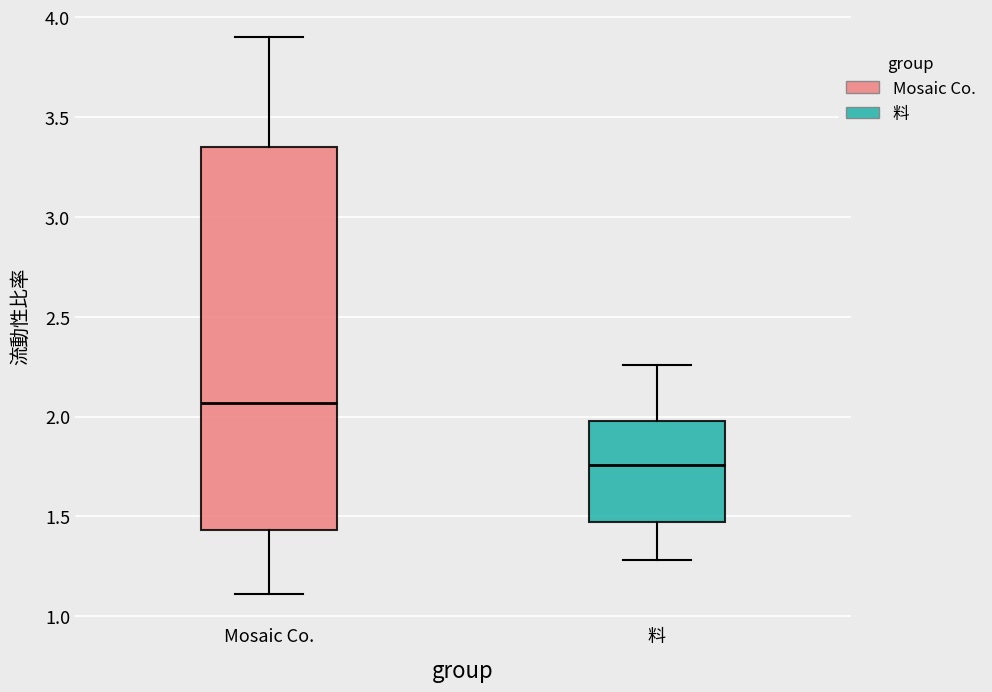

Reading left to right, read every box against the y-axis: the position of its median line, the range the box covers, and the ends of its whiskers. The values are not printed on the chart, so give them approximately, as read against the axis.

Mosaic Co.: median 2.05, box 1.45 to 3.35, whiskers 1.10 to 3.90
料: median 1.75, box 1.45 to 2.00, whiskers 1.30 to 2.25